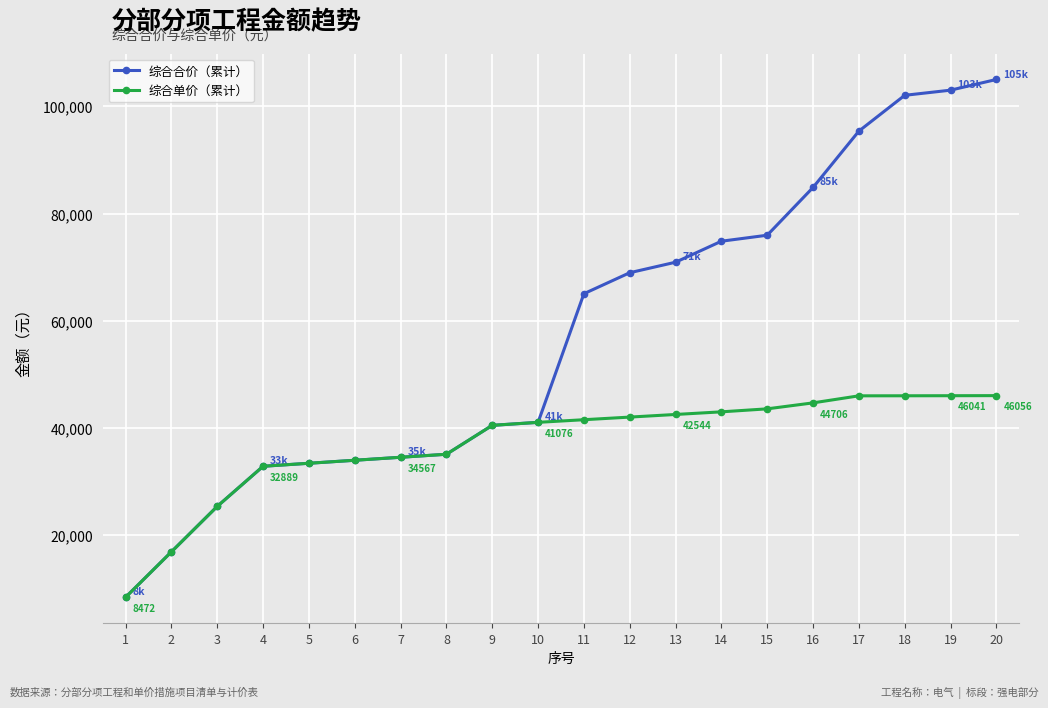

Rank the series by their average value, from highest to lowest.

综合合价（累计）, 综合单价（累计）